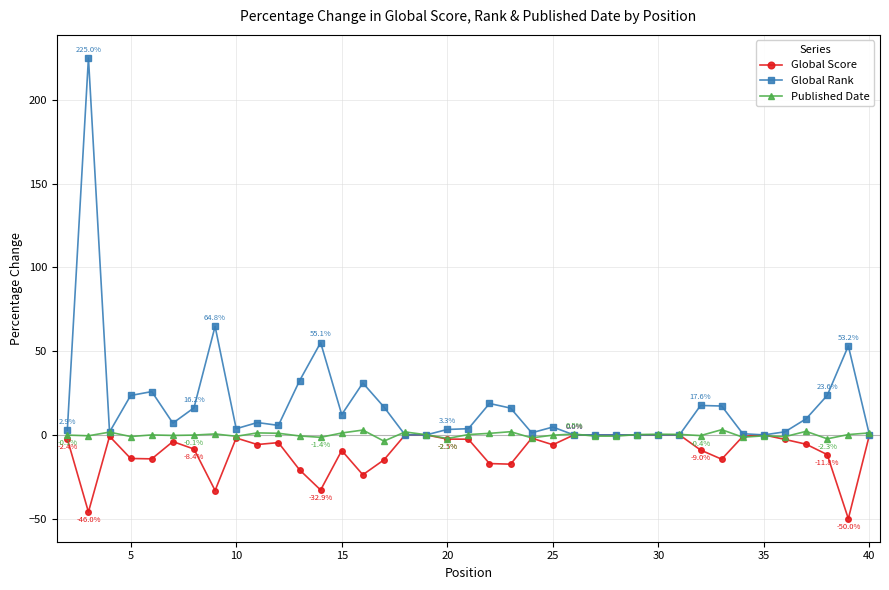

True or false: Global Score has more than 1 interior local peaks.

True